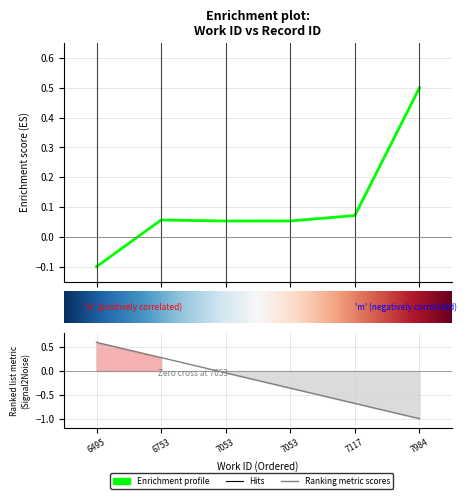

List the labels in order of value, smallest first.

6495, 7053, 7053, 6753, 7117, 7984